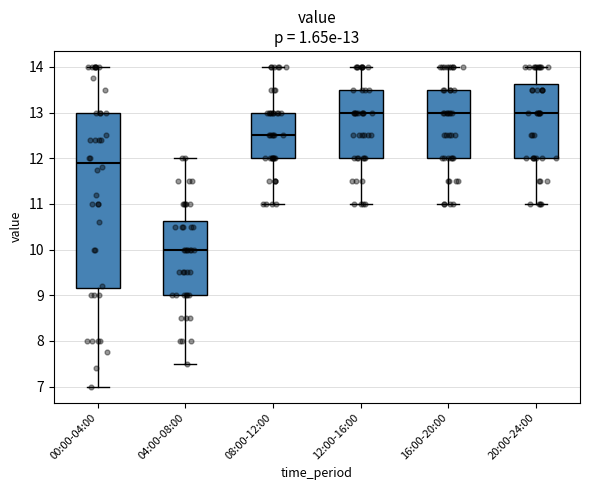

Which box is the tallest, from its lower edge to its upper edge?

00:00-04:00